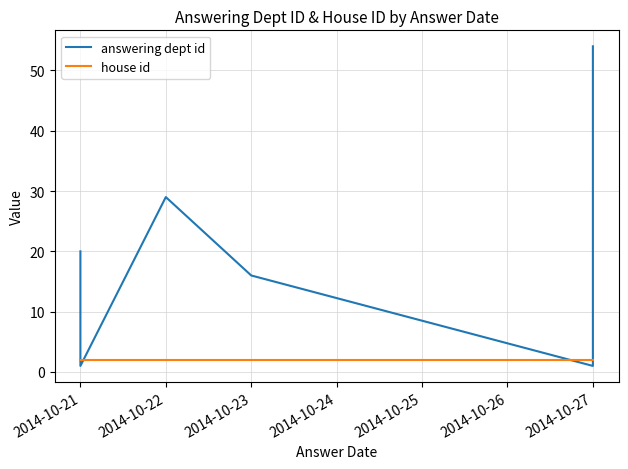

What are all the series names shown in the legend?

answering dept id, house id